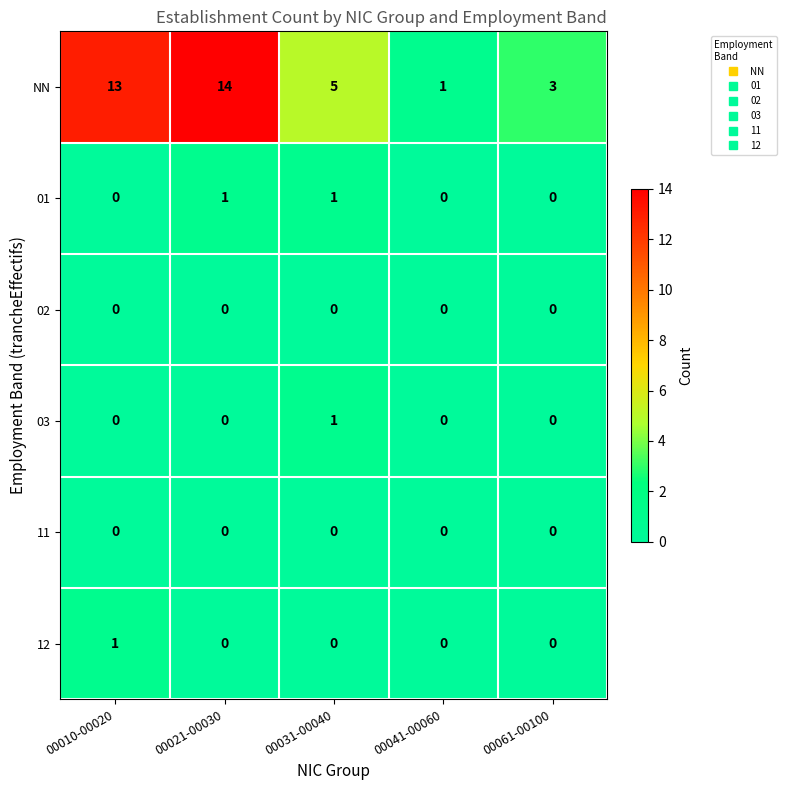

Which series changed the most between 00010-00020 and 00041-00060?

NN